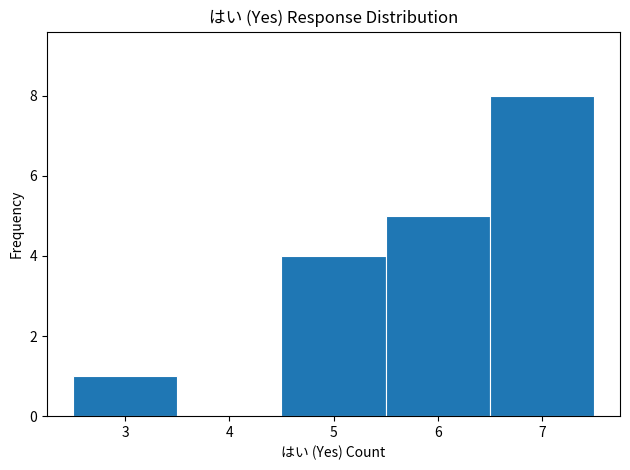

Reading left to right, transcribe this chart: for each bar, give the range it covers on the x-axis and its height. The values are not printed on the chart, so give them approximately, as read against the axis.

2.5 to 3.5: 1
3.5 to 4.5: 0
4.5 to 5.5: 4
5.5 to 6.5: 5
6.5 to 7.5: 8